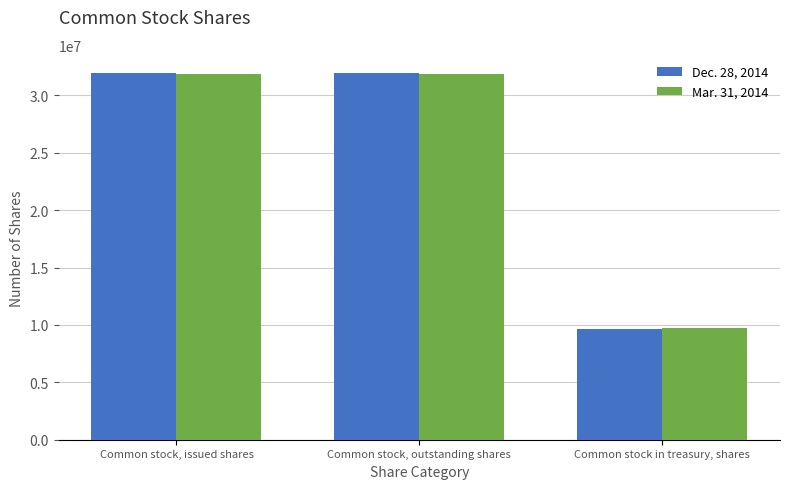

Rank the series at Common stock in treasury, shares from lowest to highest value.

Dec. 28, 2014, Mar. 31, 2014